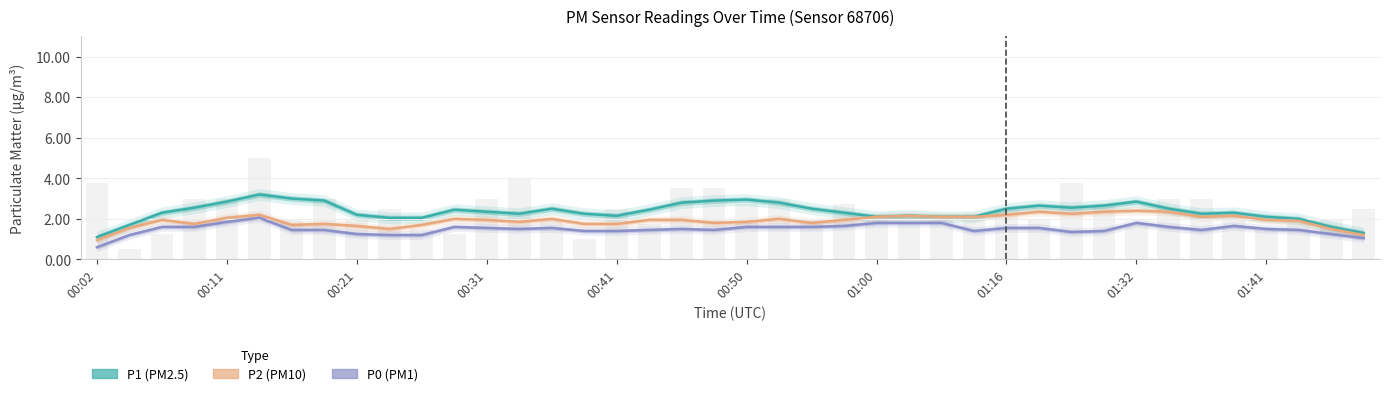

How many values in the P2 series exceed 1?

39